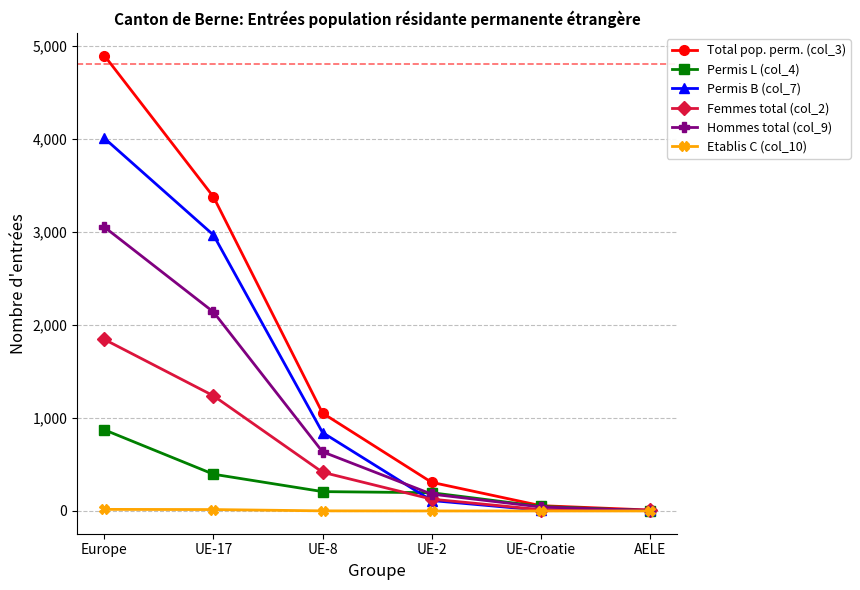

What is the label of the 2nd point from the left?

UE-17